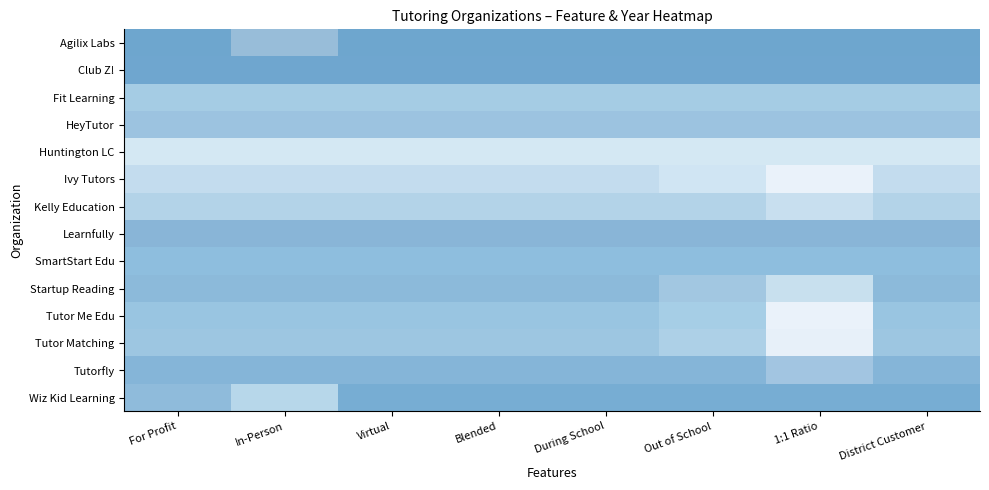

At which label does Fit Learning reach its minimum?

For Profit